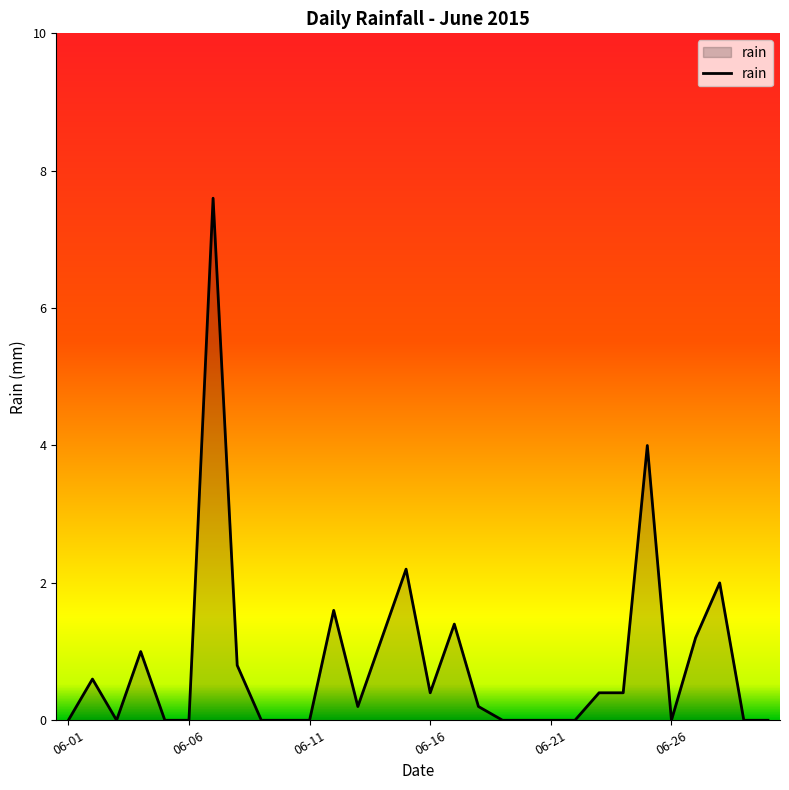

What is the maximum value shown in the chart?

7.6